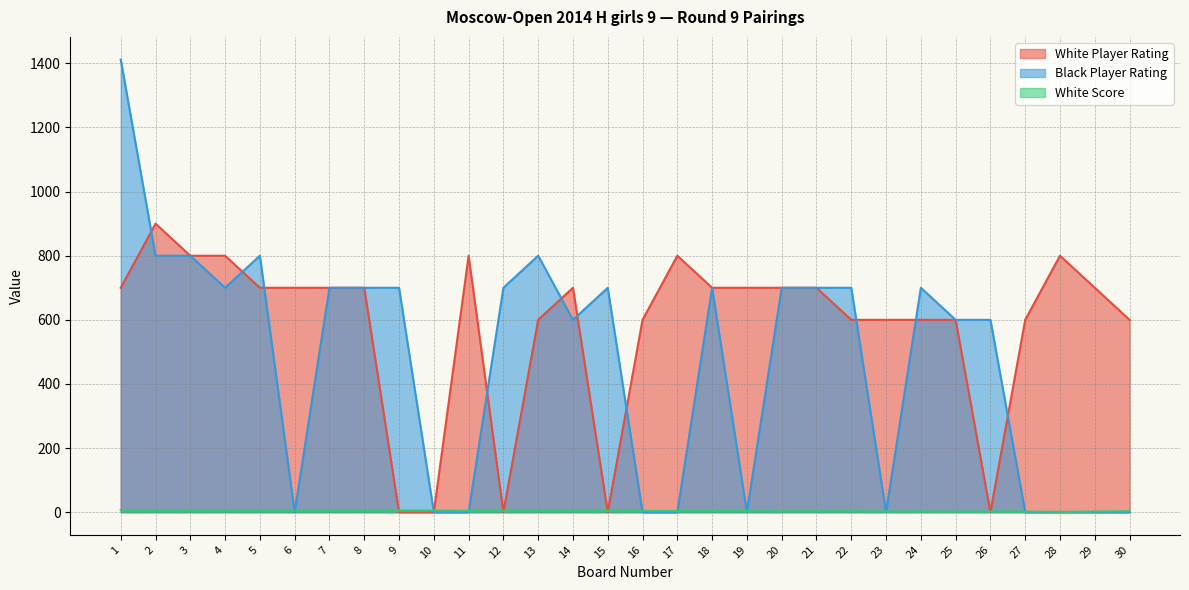

Count the White Player Rating values in the range 600 to 700.

19